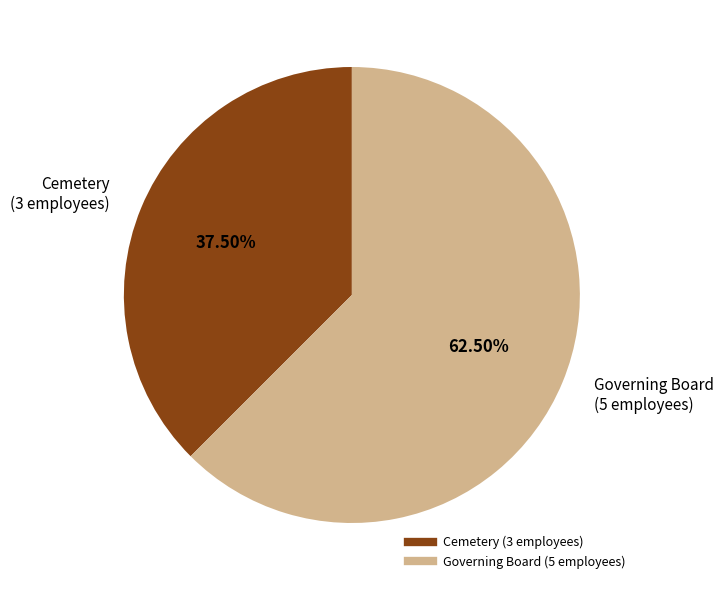

How many segments does this pie chart have?

2